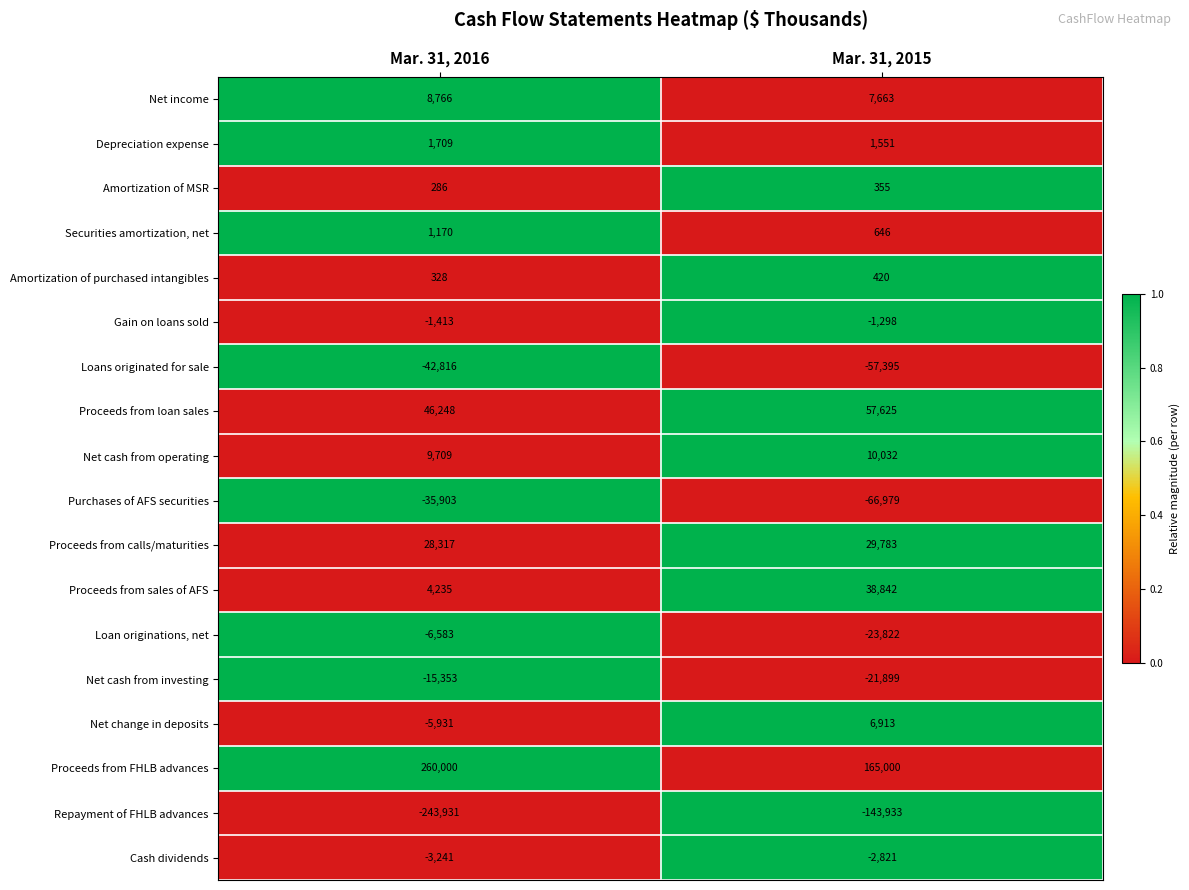

Is it true that Amortization of purchased intangibles equals 328 at Mar. 31, 2016?

True